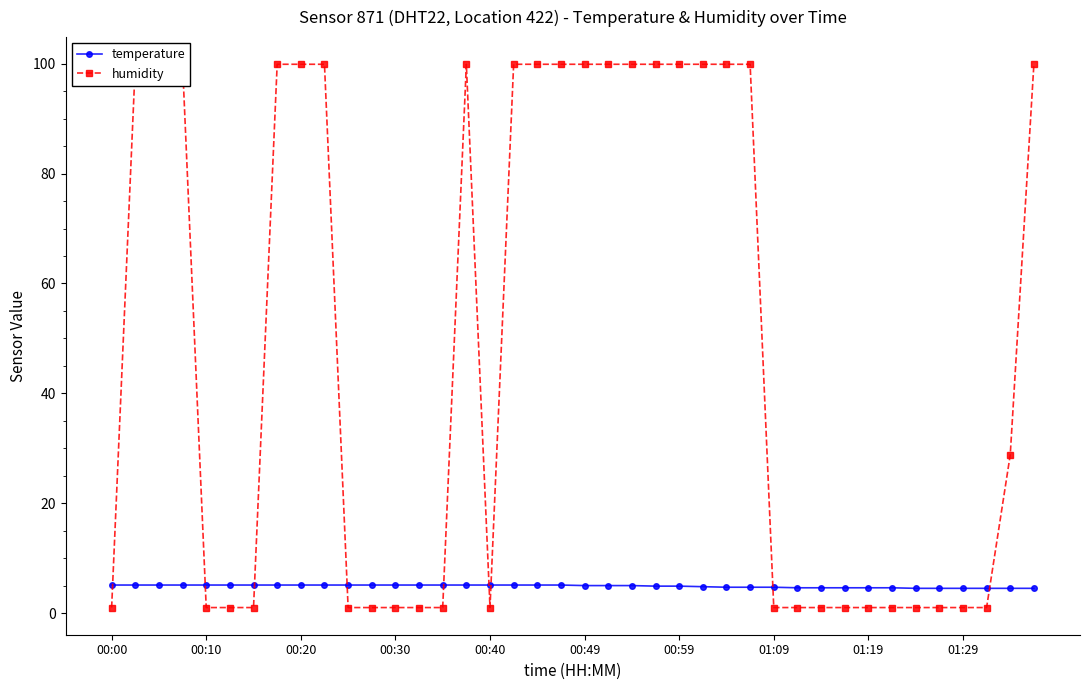

How many interior local peaks does the humidity series have?

1